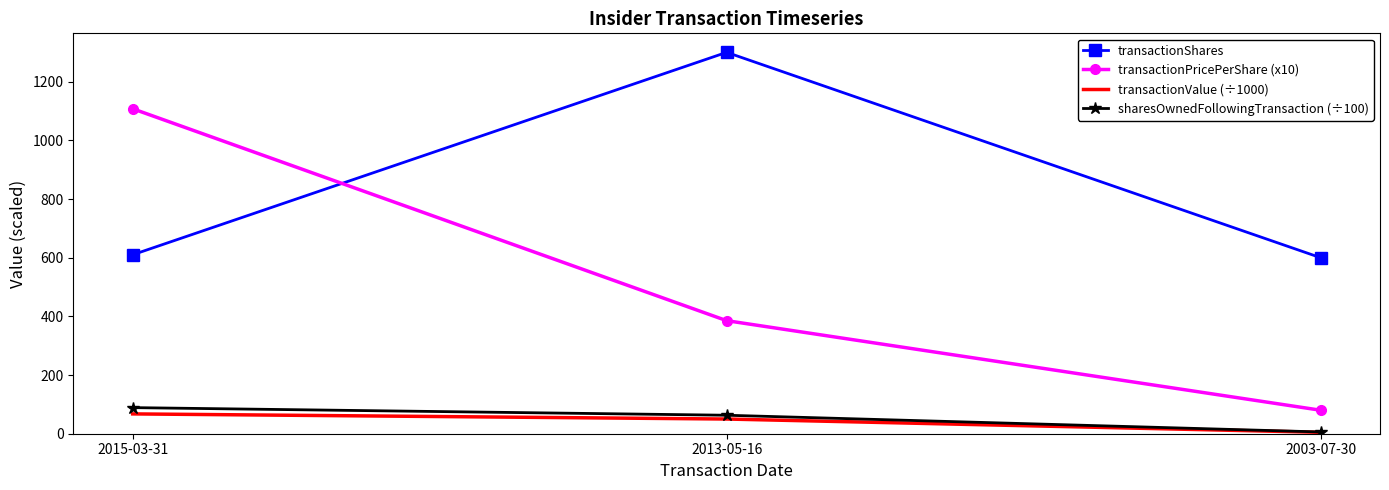

Which category has the lowest value across all series?

2003-07-30